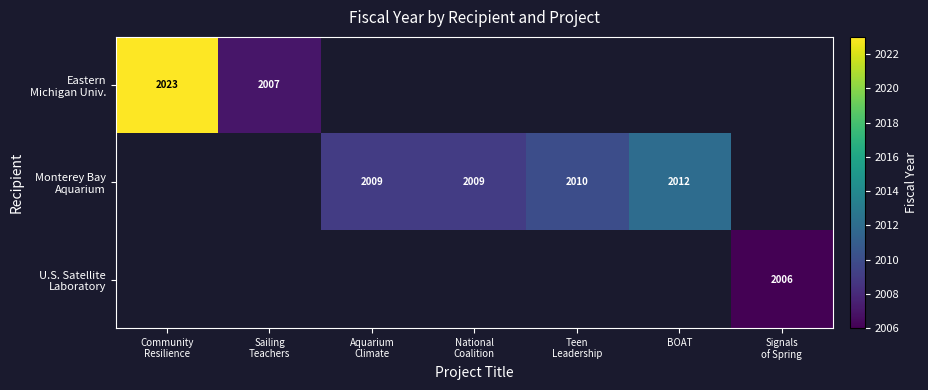

What is the smallest value displayed?

2006.0